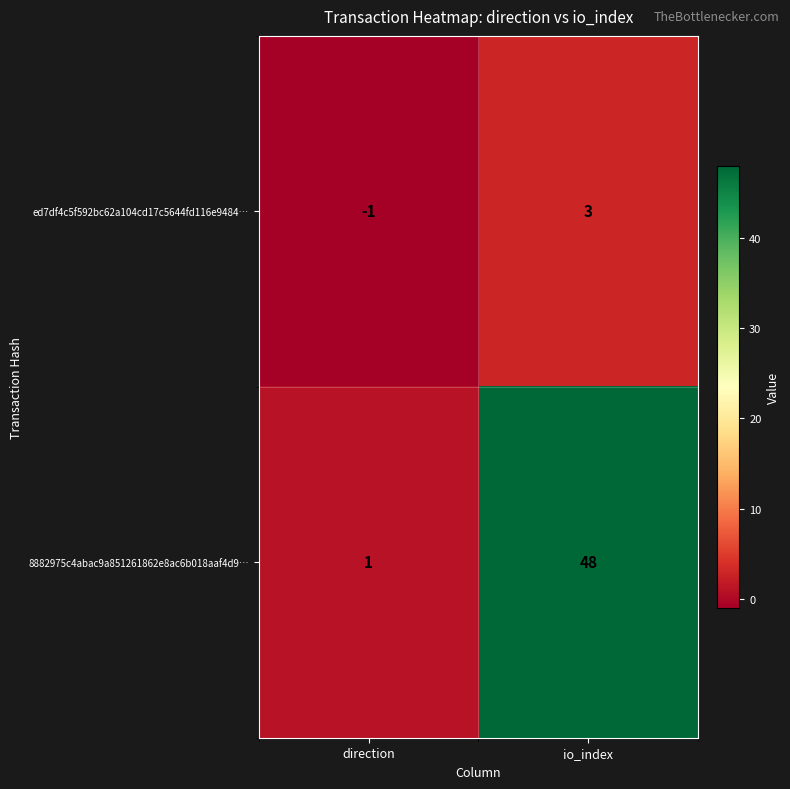

What is the spread (max minus min) of values at direction?

2